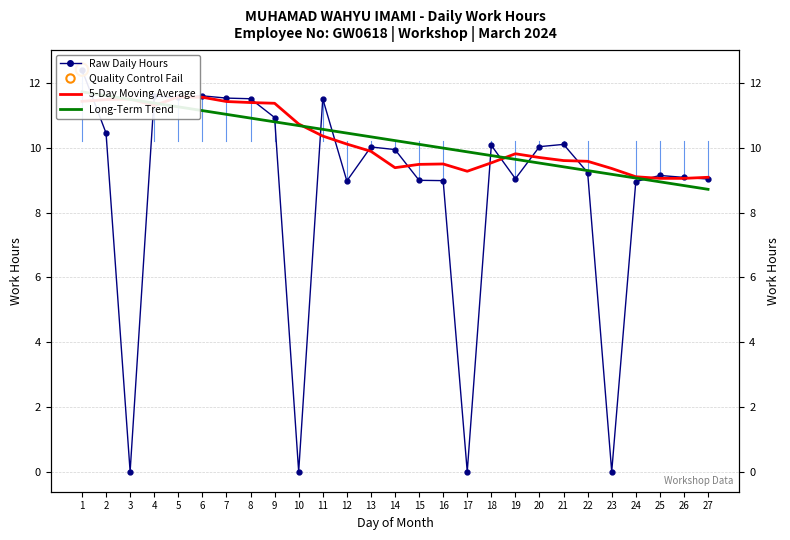

What is the total value across all series at 2?

33.6